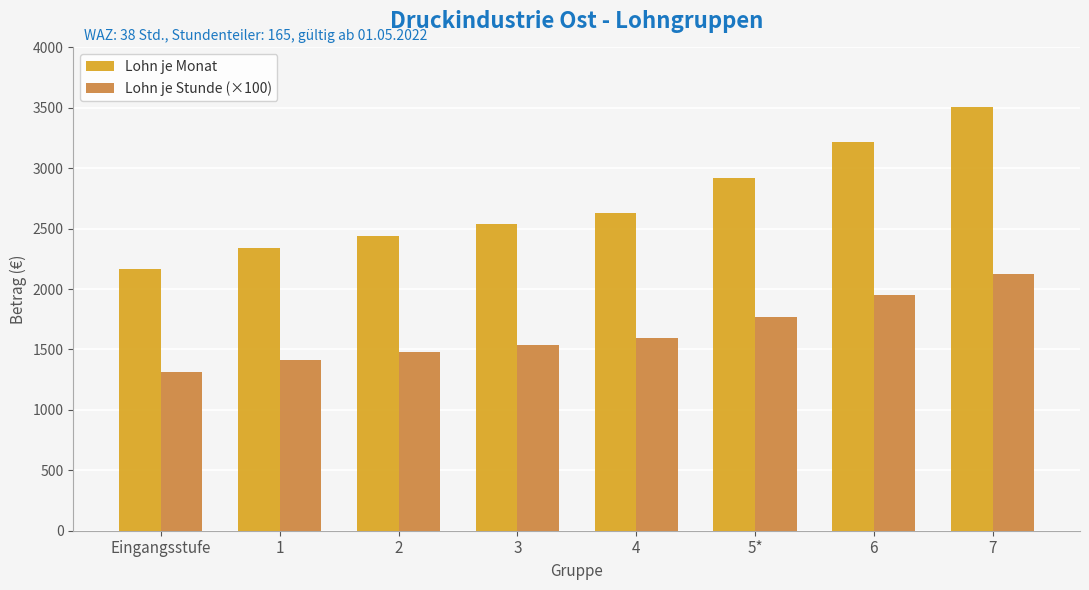

What are all the series names shown in the legend?

Lohn je Monat, Lohn je Stunde (×100)